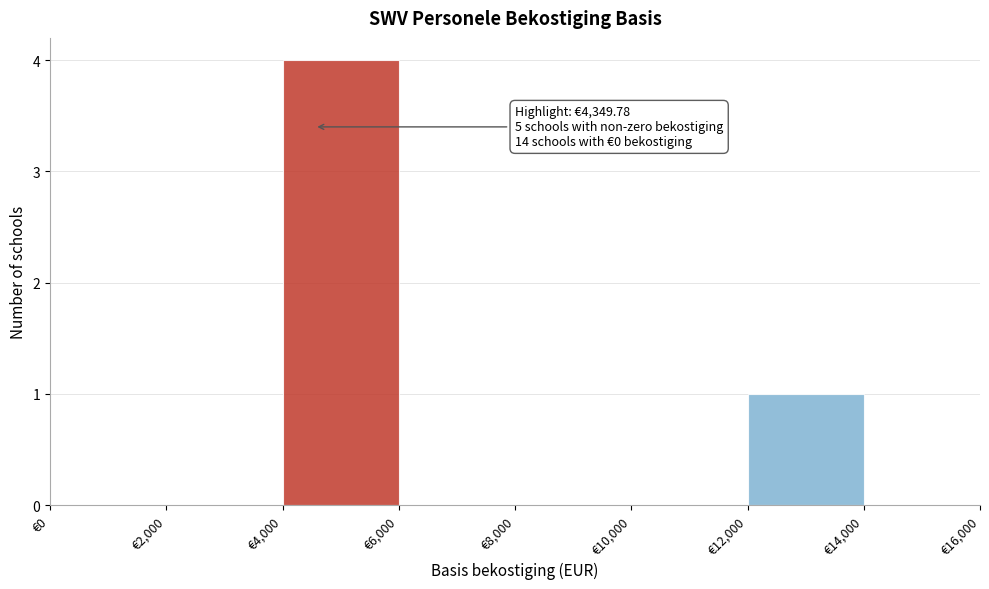

Over which range of the x-axis is the bar tallest?

4000 to 6000